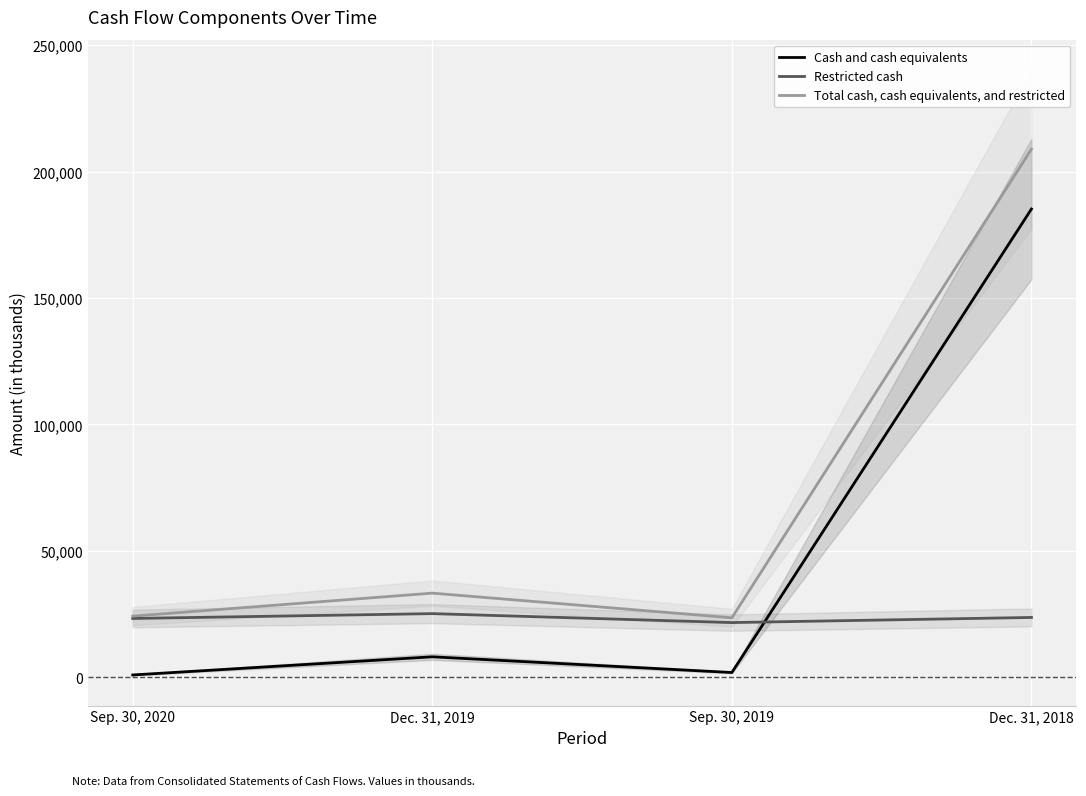

At how many categories does at least one series exceed 20644?

4